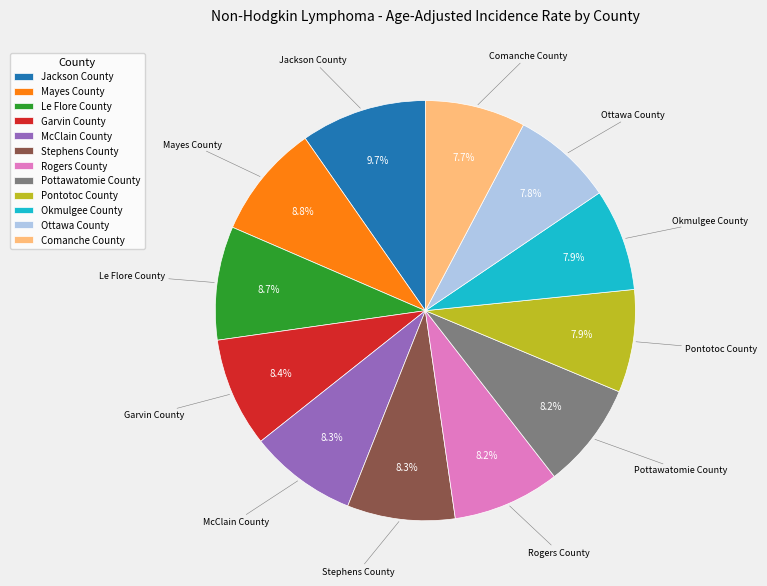

What percentage is the Mayes County slice, to the nearest percent?

9%